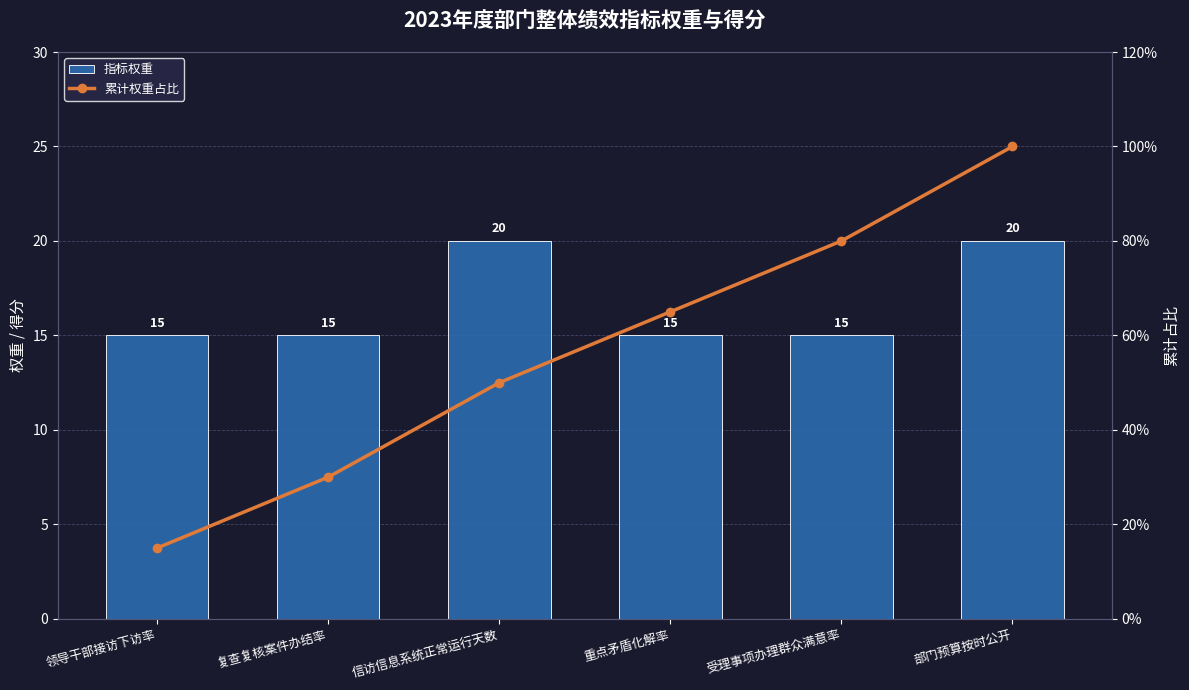

Which series has the largest total across all categories?

累计权重占比